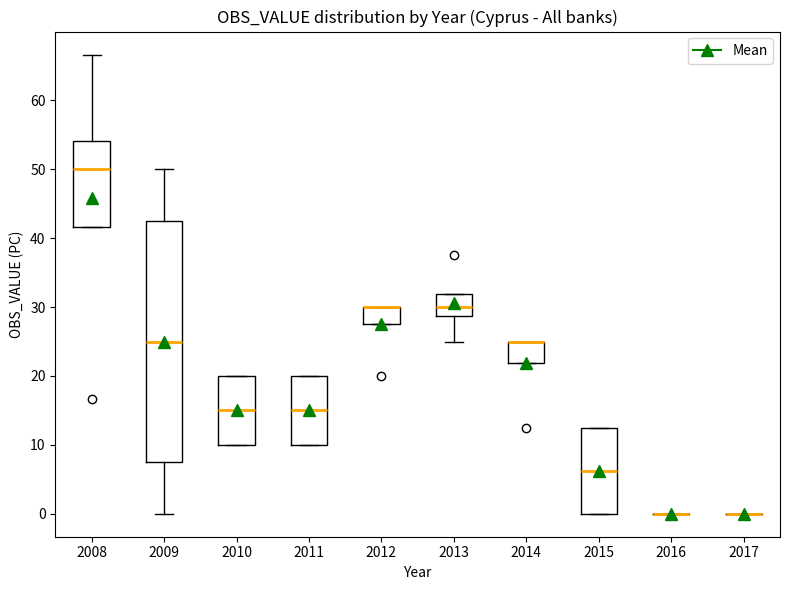

Reading left to right, read every box against the y-axis: the position of its median line, the range the box covers, and the ends of its whiskers. The values are not printed on the chart, so give them approximately, as read against the axis.

2008: median 50, box 42 to 54, whiskers 42 to 67
2009: median 25, box 8 to 43, whiskers 0 to 50
2010: median 15, box 10 to 20, whiskers 10 to 20
2011: median 15, box 10 to 20, whiskers 10 to 20
2012: median 30 (drawn on the box's upper edge), box 28 to 30, whiskers 28 to 30
2013: median 30, box 29 to 32, whiskers 25 to 32
2014: median 25 (drawn on the box's upper edge), box 22 to 25, whiskers 22 to 25
2015: median 6, box 0 to 13, whiskers 0 to 13
2016: box collapsed to a line at 0, whiskers 0 to 0
2017: box collapsed to a line at 0, whiskers 0 to 0